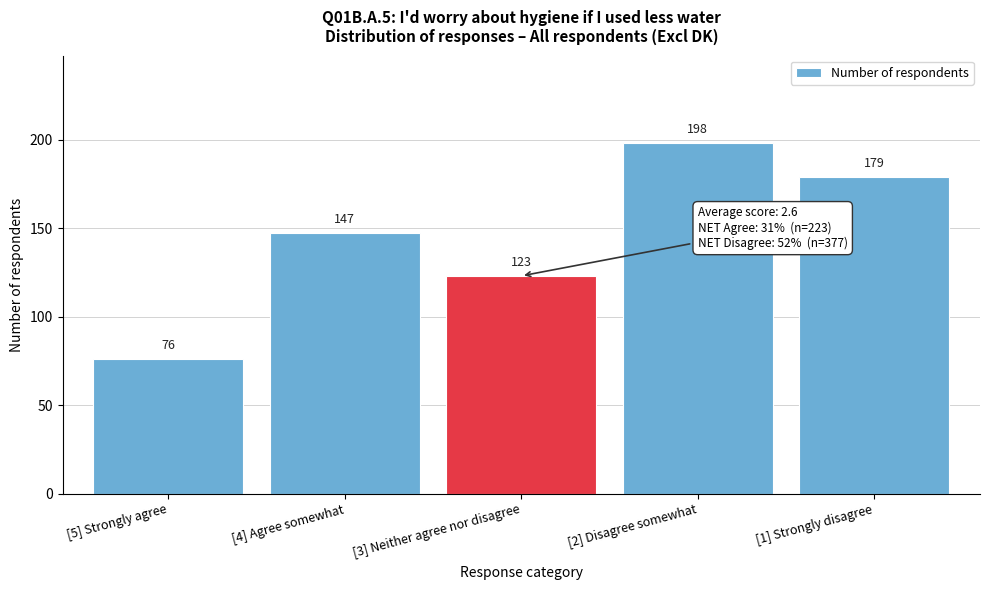

Reading right to left, list all the values displayed in this chart.

179	198	123	147	76